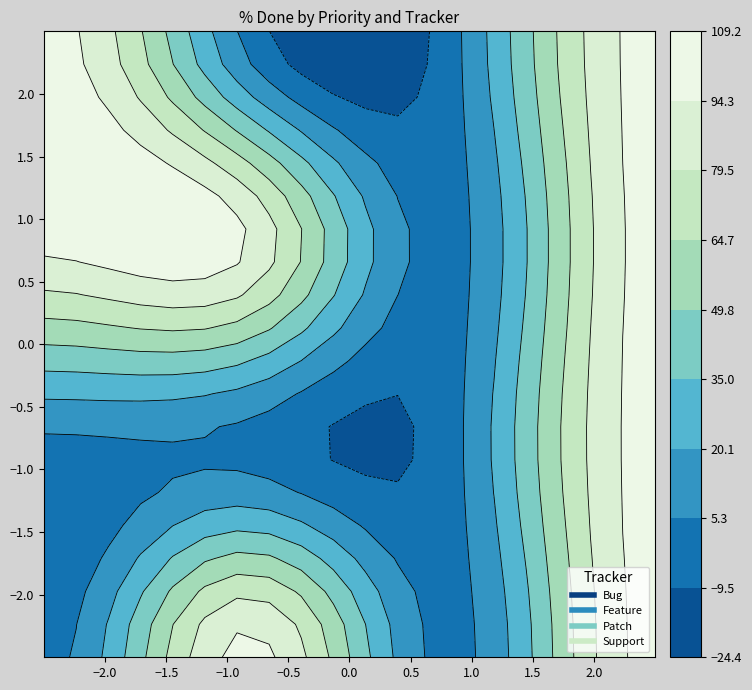

What is the difference between the maximum and minimum values in the Bug series?

100